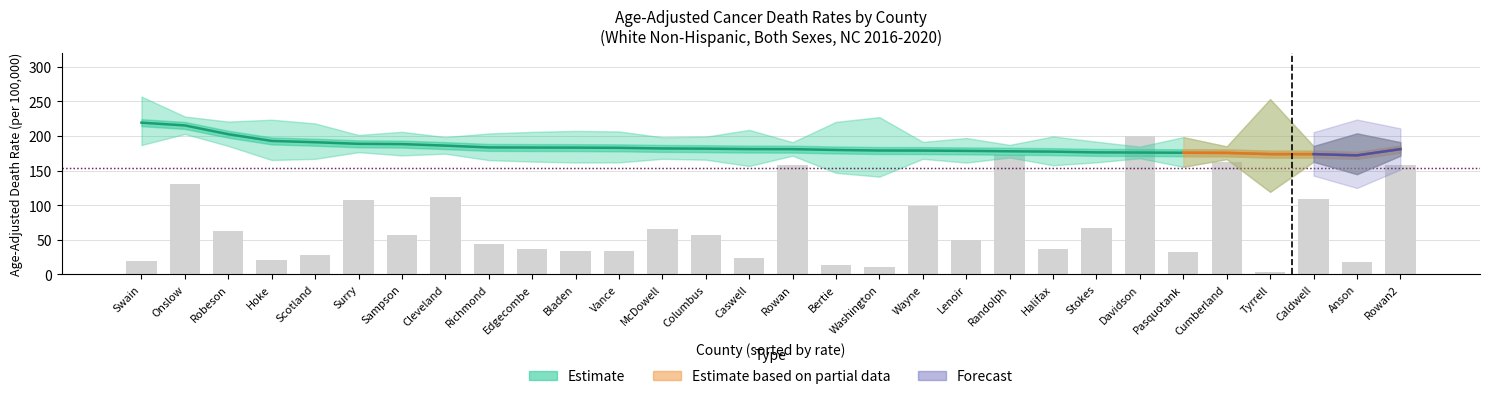

Which series has the widest spread of values?

count